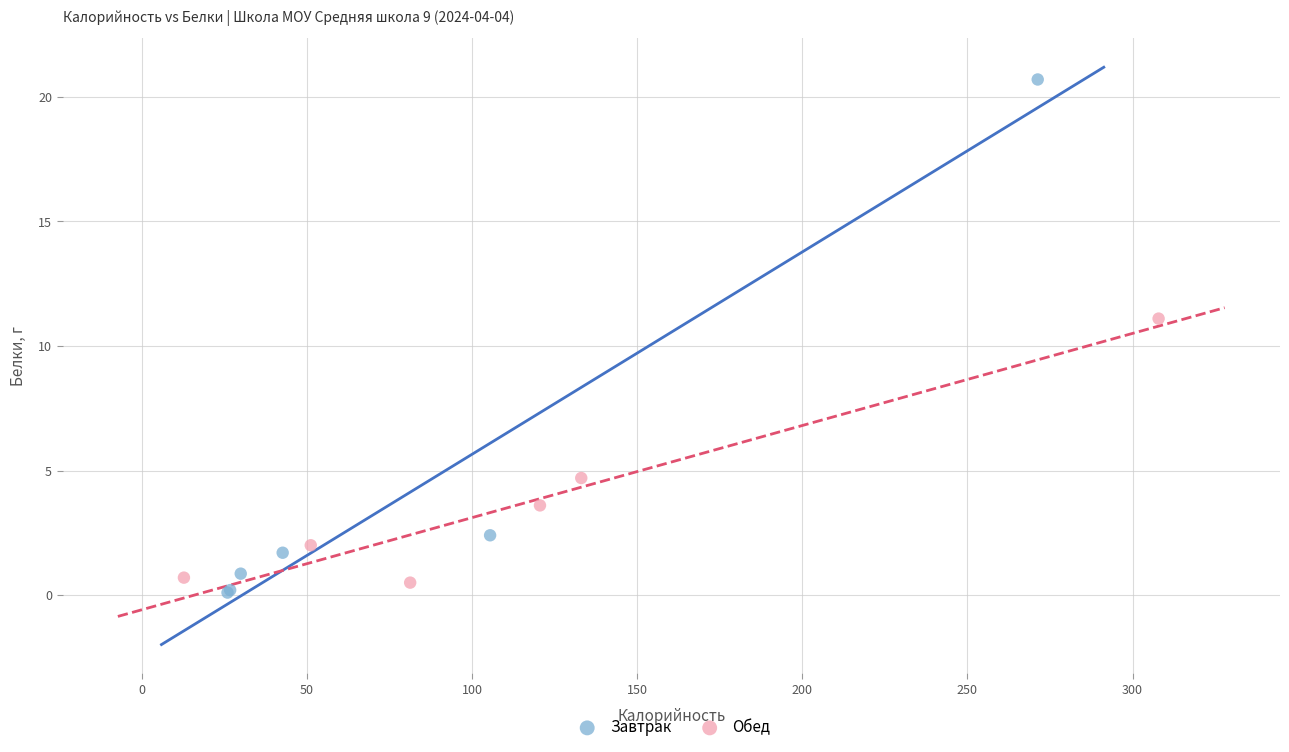

Which series has the widest spread of Y values?

Завтрак